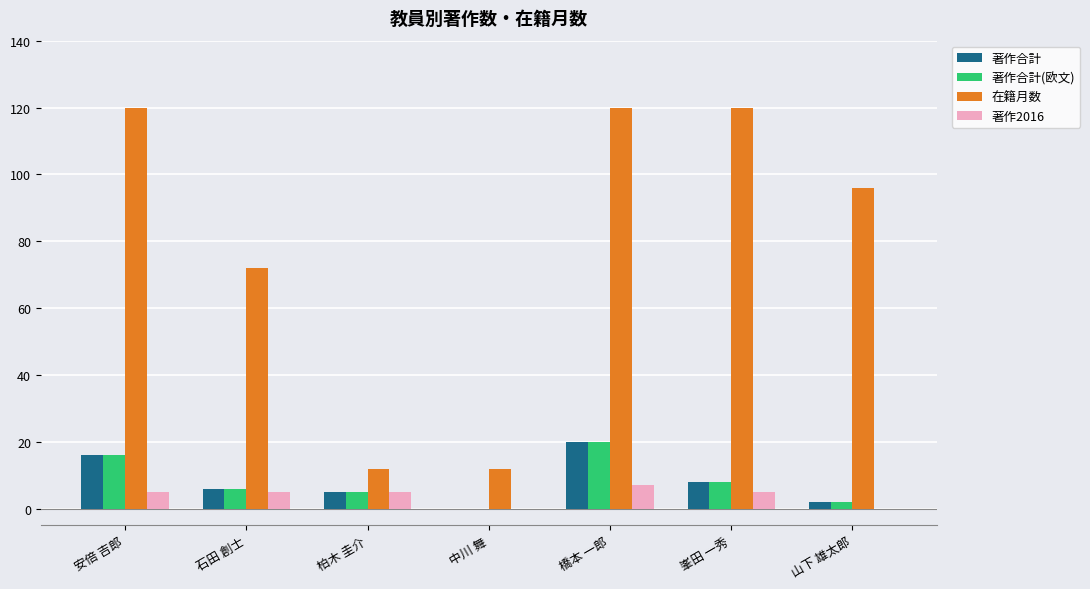

What is the sum of the 在籍月数 values at 橋本 一郎 and 石田 創士?

192